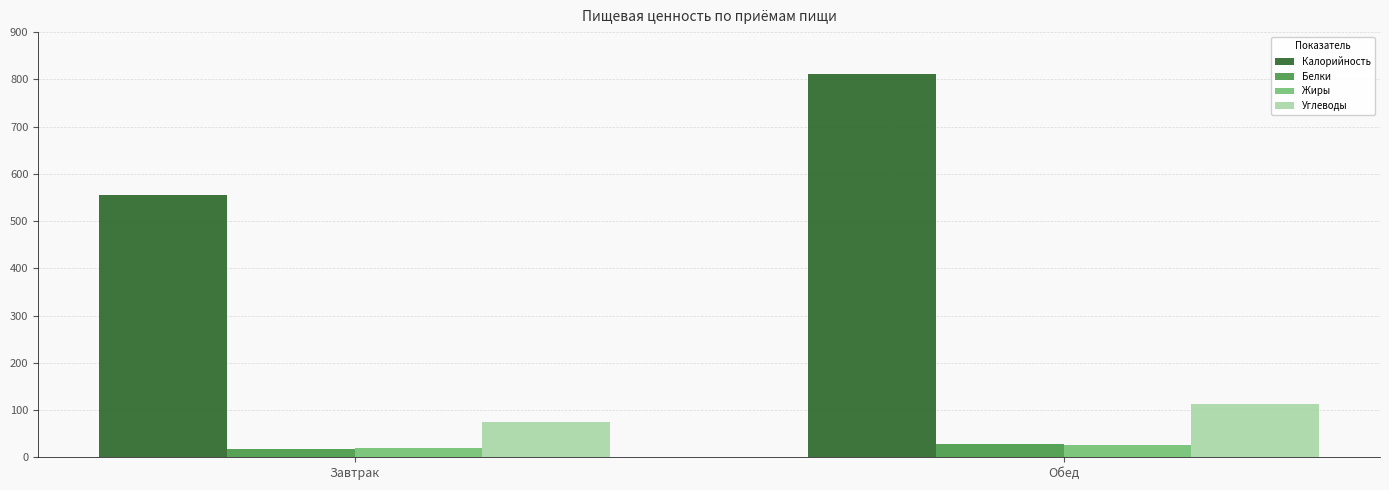

List the labels in order of Углеводы value, smallest first.

Завтрак, Обед